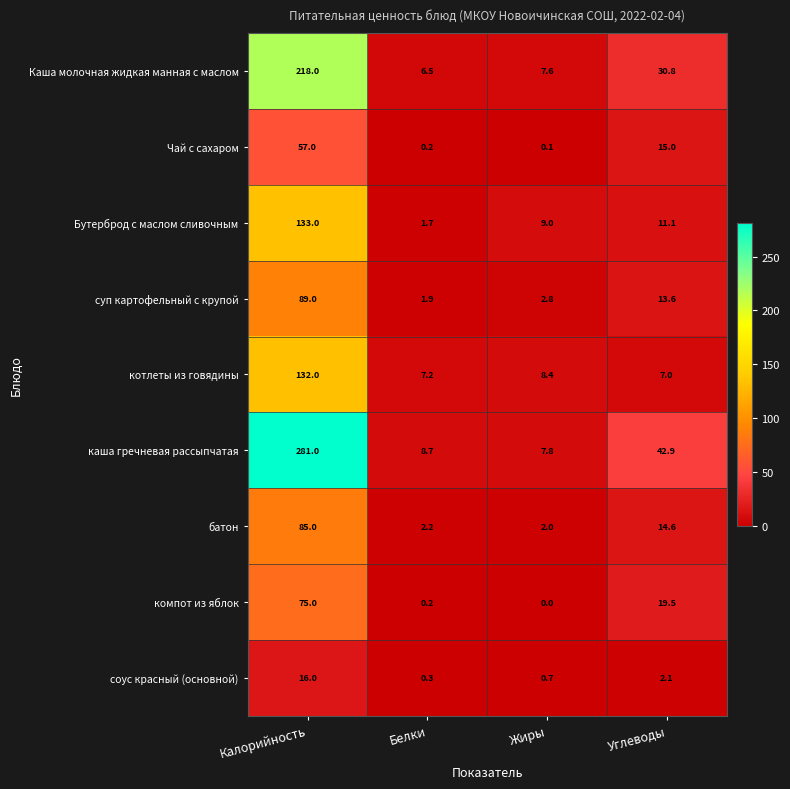

What is the average value of the каша гречневая рассыпчатая series?

85.1